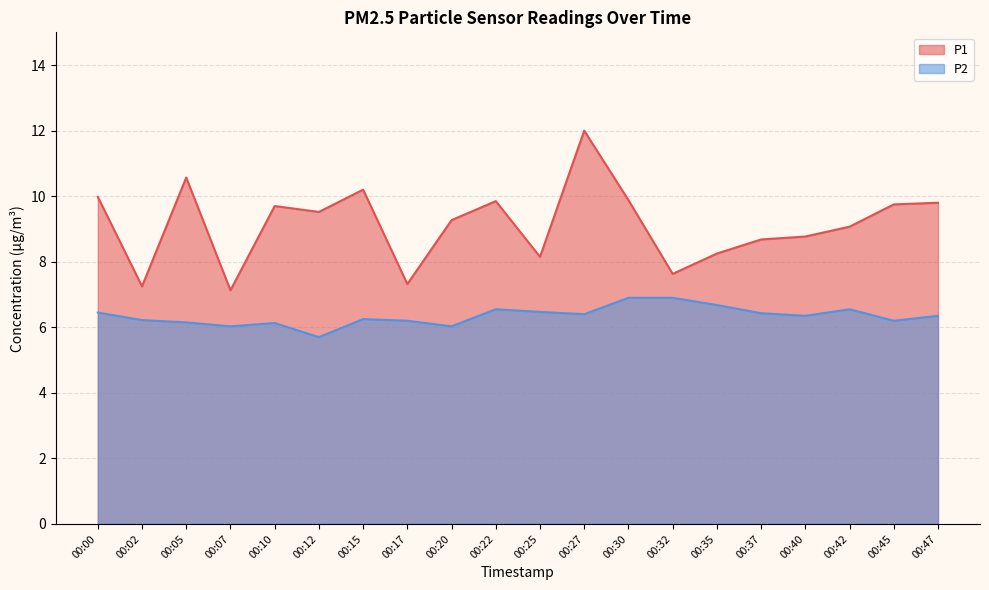

What is the highest value of the P2 series?

6.9